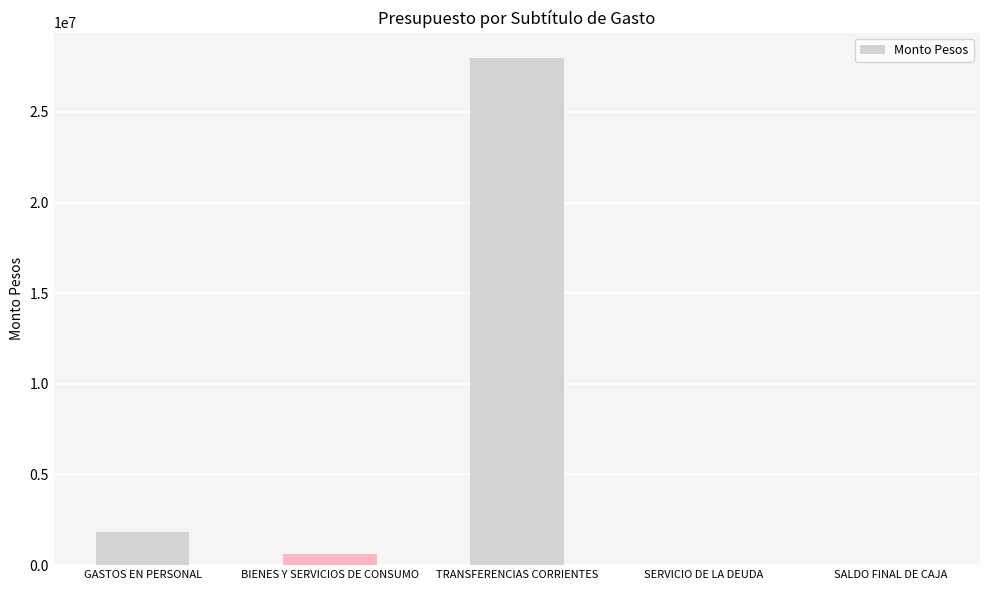

The value at BIENES Y SERVICIOS DE CONSUMO is 623047. True or false?

True